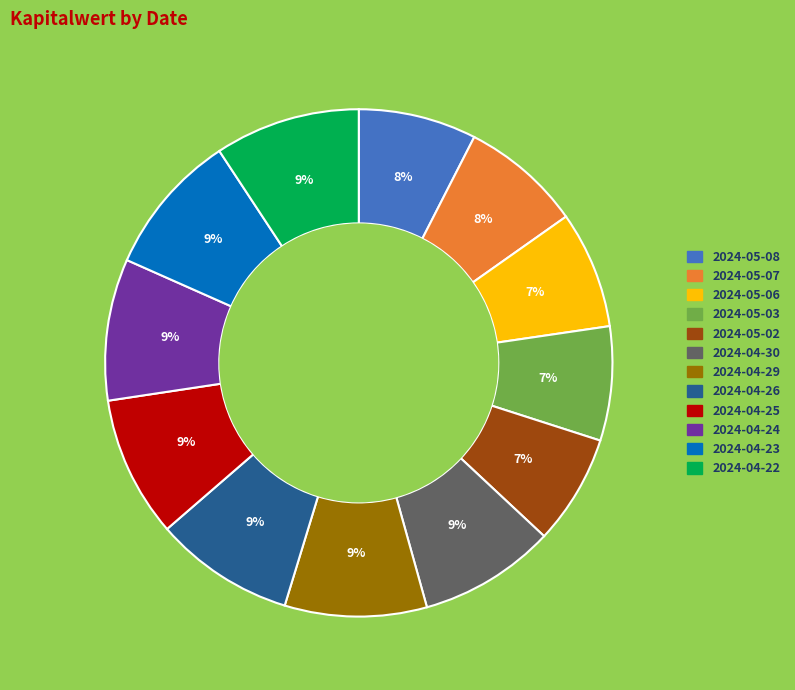

Combined, do 2024-04-23 and 2024-04-25 account for over 50%?

No